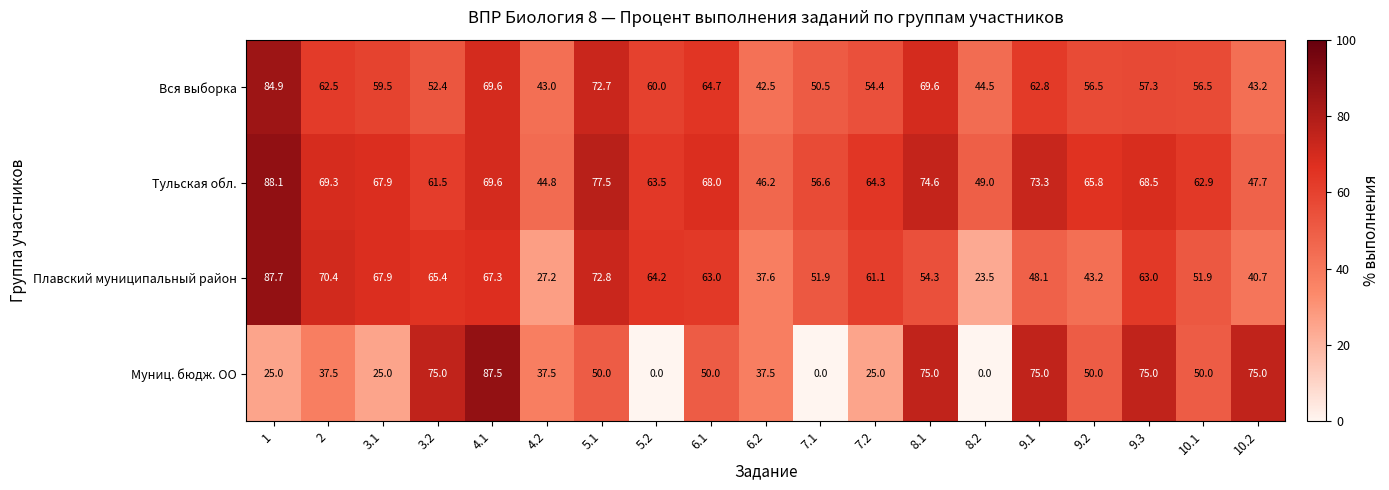

How many values in the Муниц. бюдж. ОО series are below 50?

9